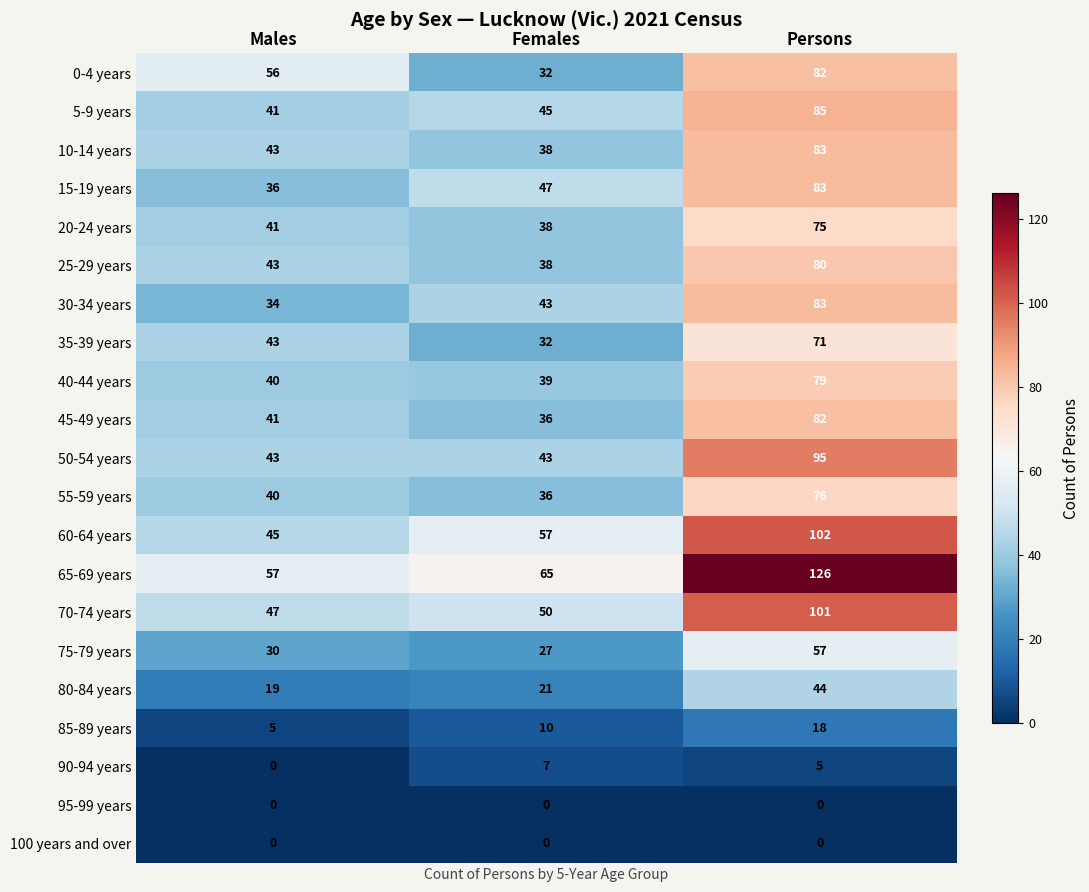

What is the total value across all series at Females?

704